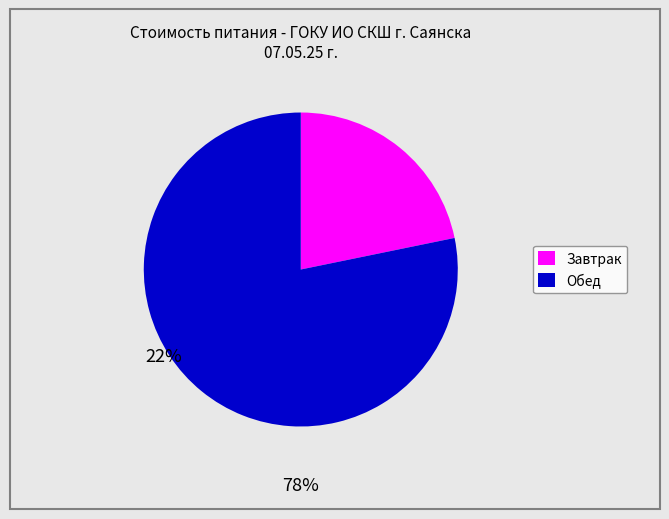

Is there any slice that represents more than half of the pie?

Yes